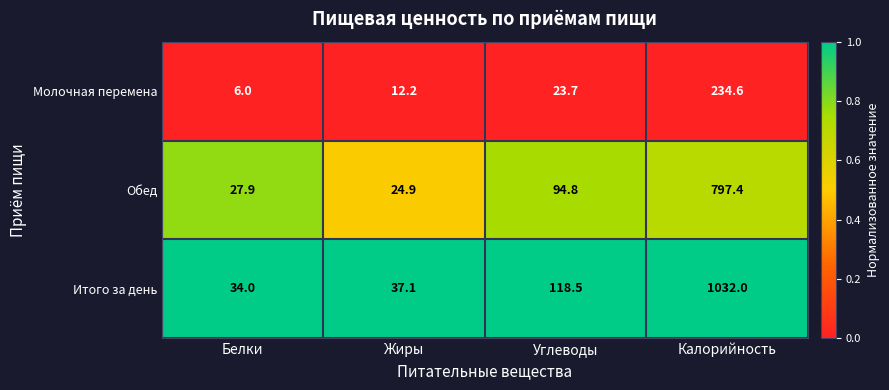

What is the difference between the highest and lowest values at Калорийность?

797.4